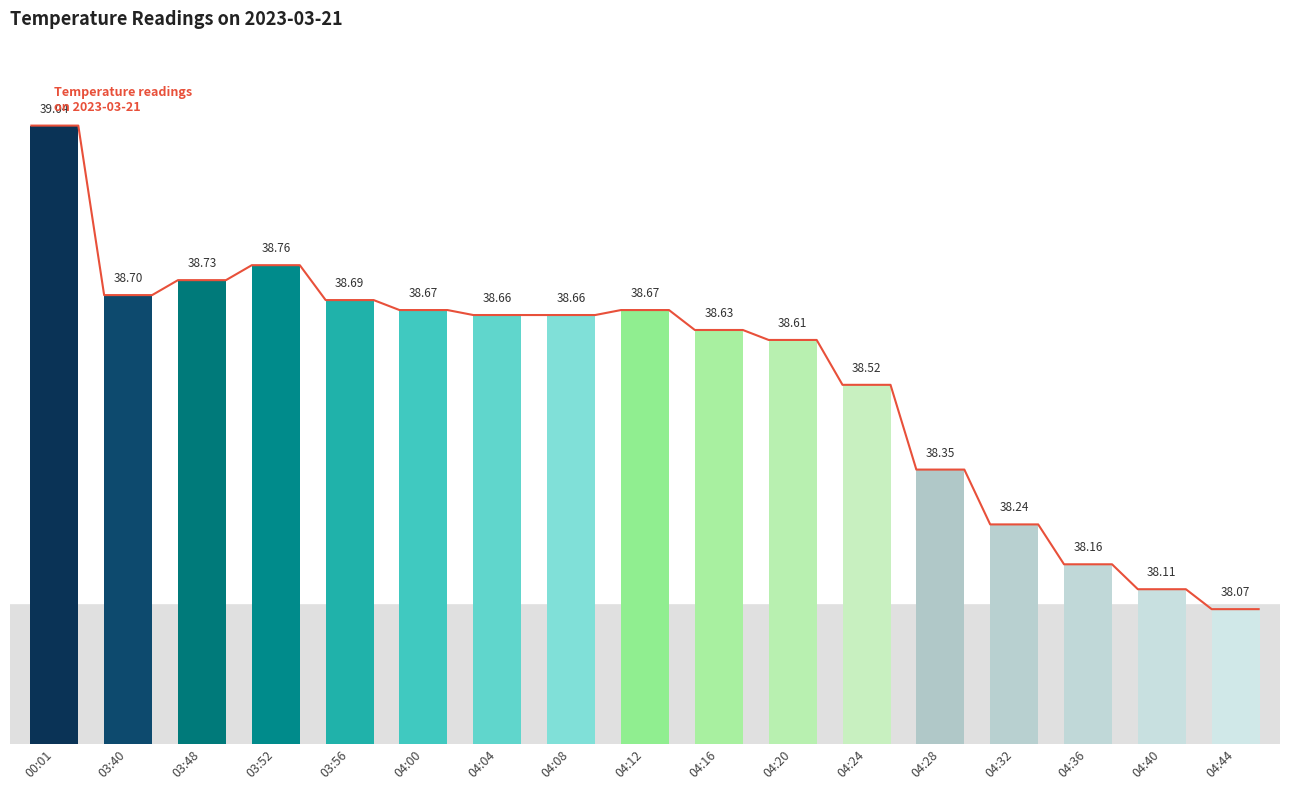

The chart shows a value of 54.2 at 00:01. True or false?

False